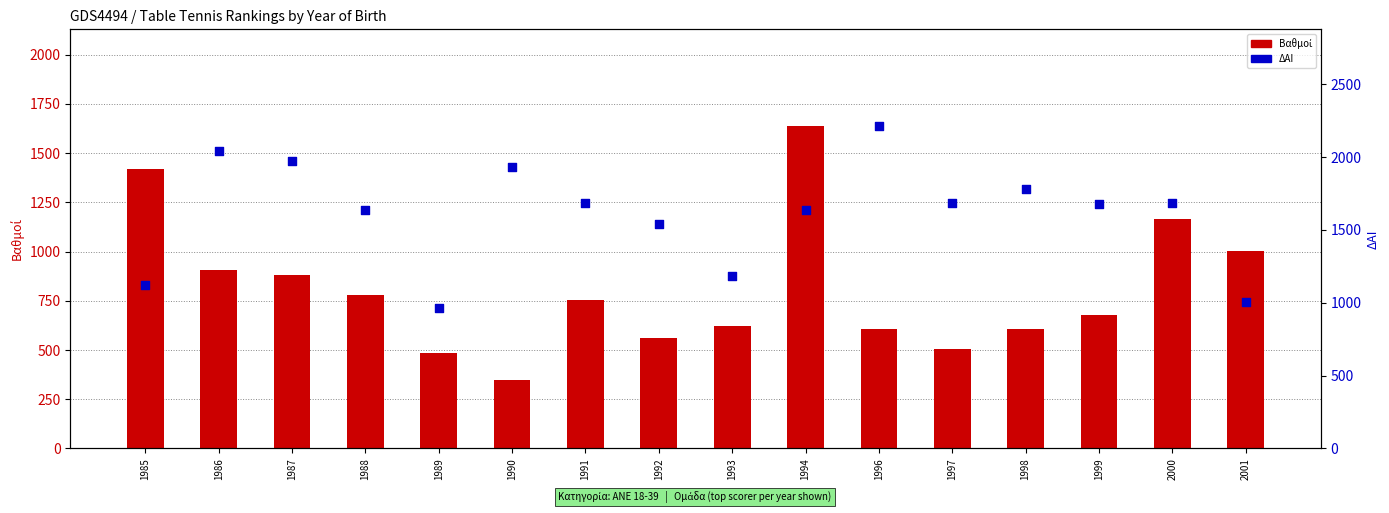

At which category is the sum across all series the highest?

1994